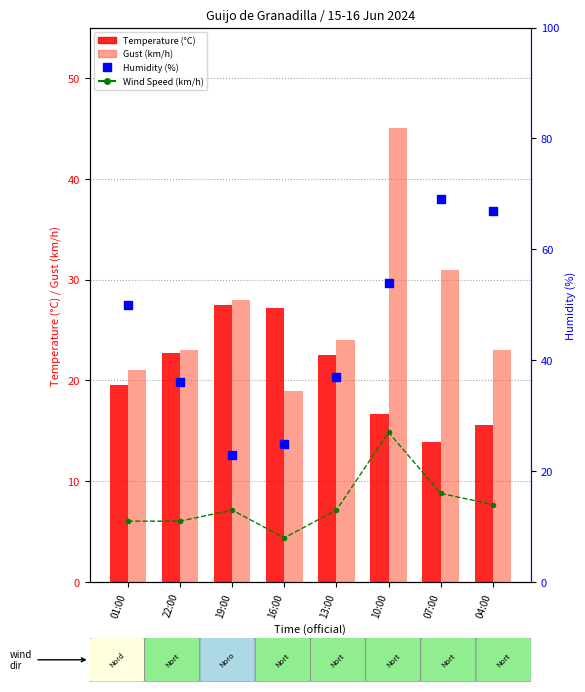

Which series has the largest Y range (max minus min)?

Humidity (%)